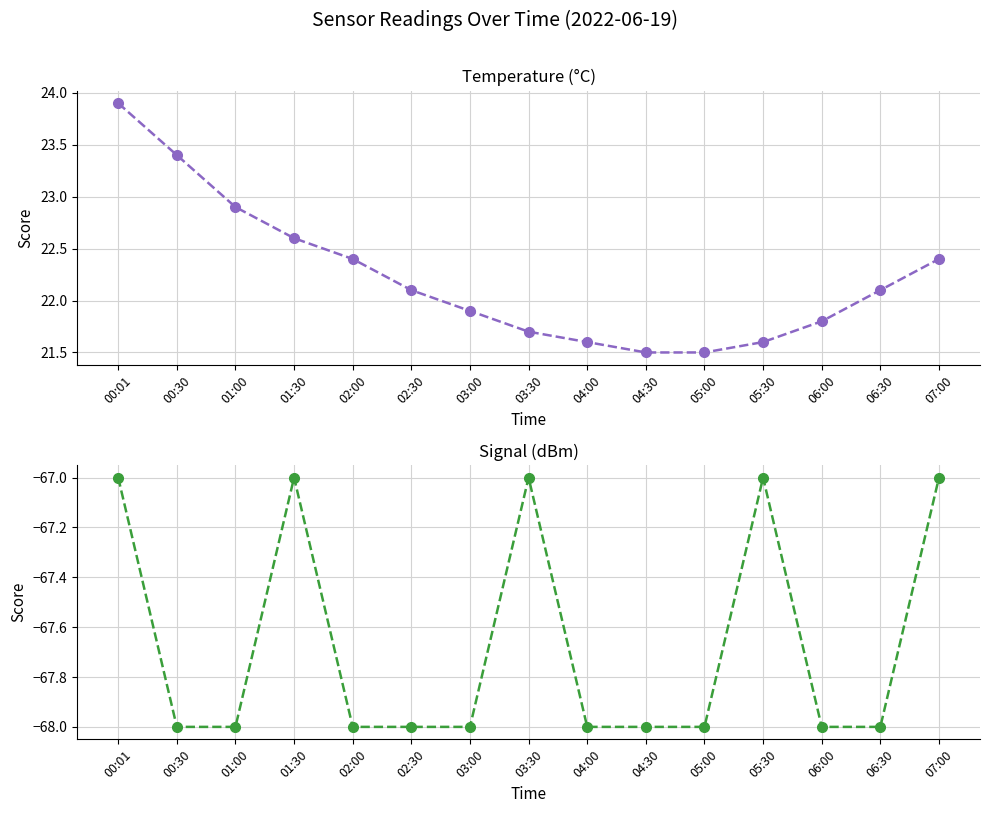

What is the value of the Temp point at the 1st from the left?

23.9